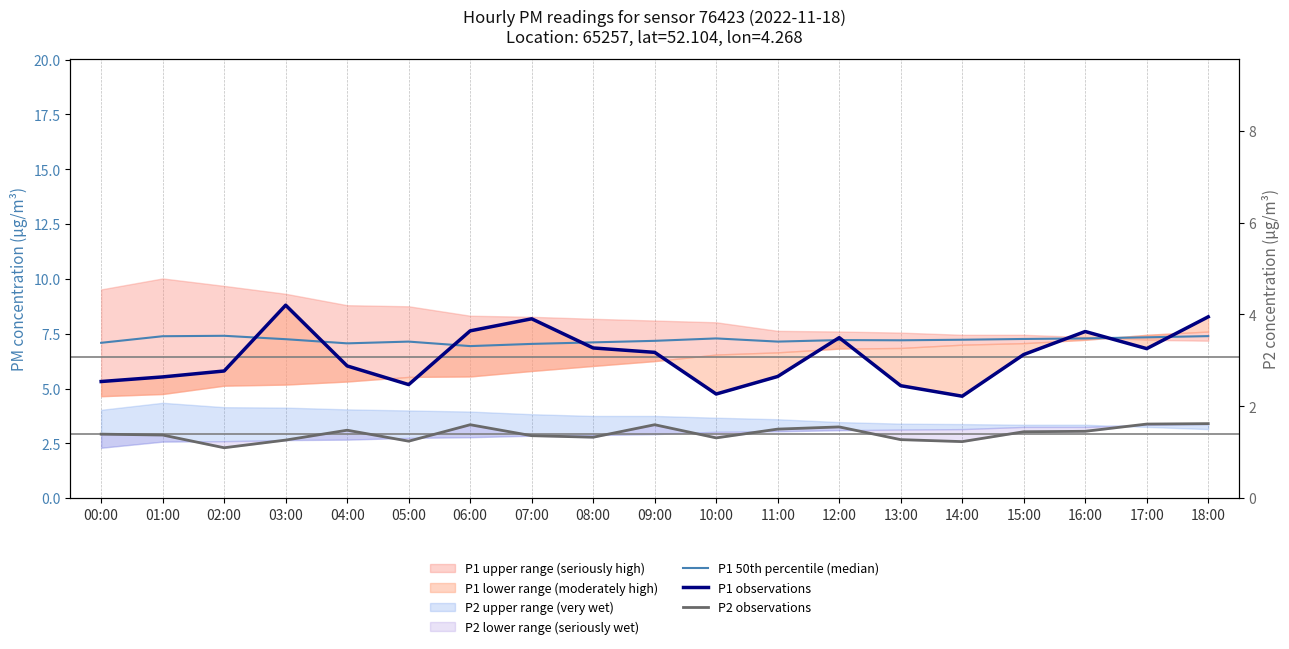

What is the spread (max minus min) of values at 04:00?

4.0